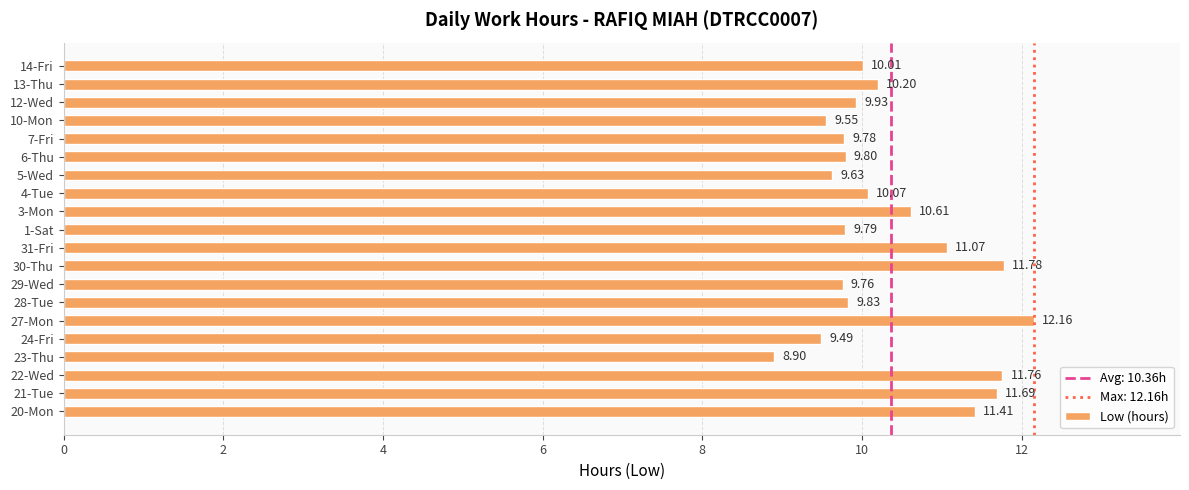

List the labels in order of value, largest first.

27-Mon, 30-Thu, 22-Wed, 21-Tue, 20-Mon, 31-Fri, 3-Mon, 13-Thu, 4-Tue, 14-Fri, 12-Wed, 28-Tue, 6-Thu, 1-Sat, 7-Fri, 29-Wed, 5-Wed, 10-Mon, 24-Fri, 23-Thu